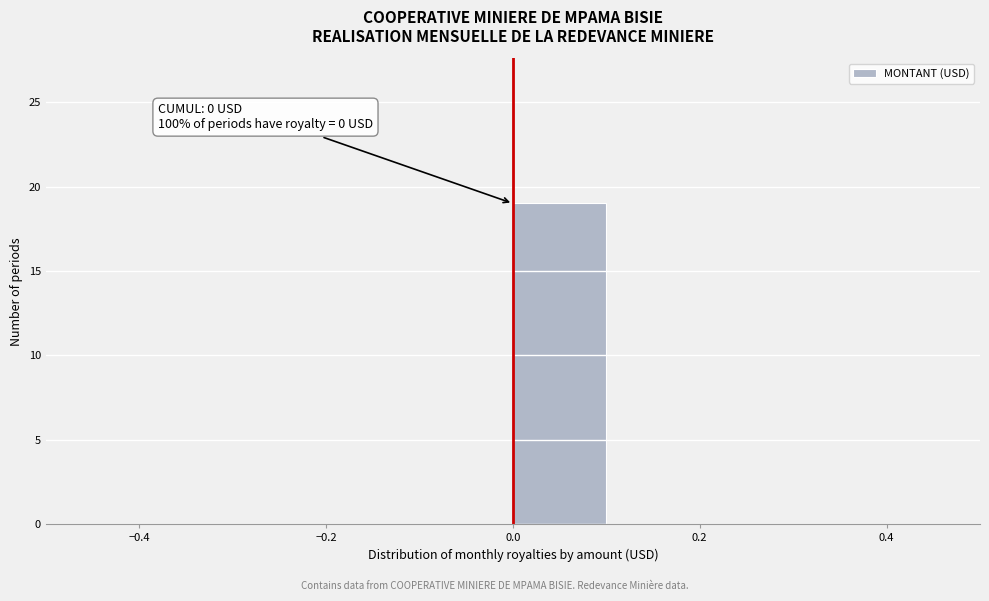

Which range on the x-axis has the tallest bar?

0.0 to 0.1